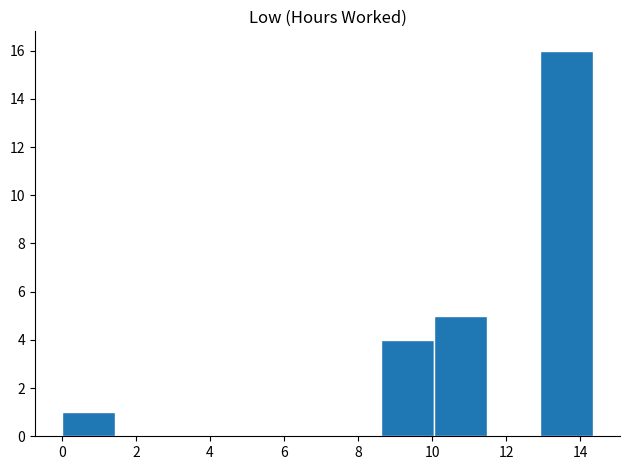

What is the height of the bar covering 0.0 to 1.4 on the x-axis? Neither the bar edges nor the heights are printed on the chart, so give them approximately, as read against the axes.

1